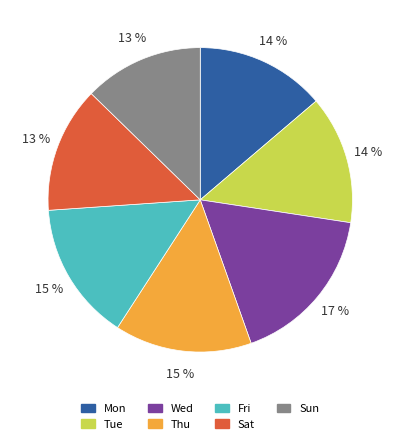

True or false: Thu accounts for 15% of the total.

True